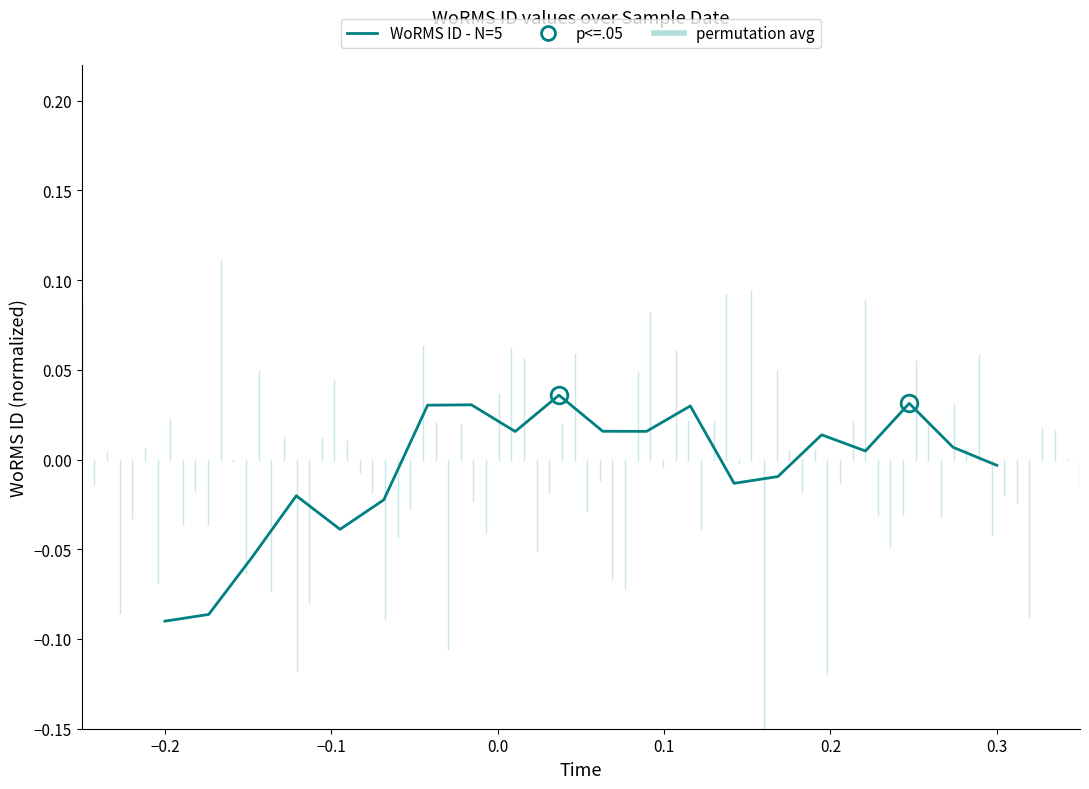

How many points are lower than both their immediate neighbors (excluding endpoints)?

5